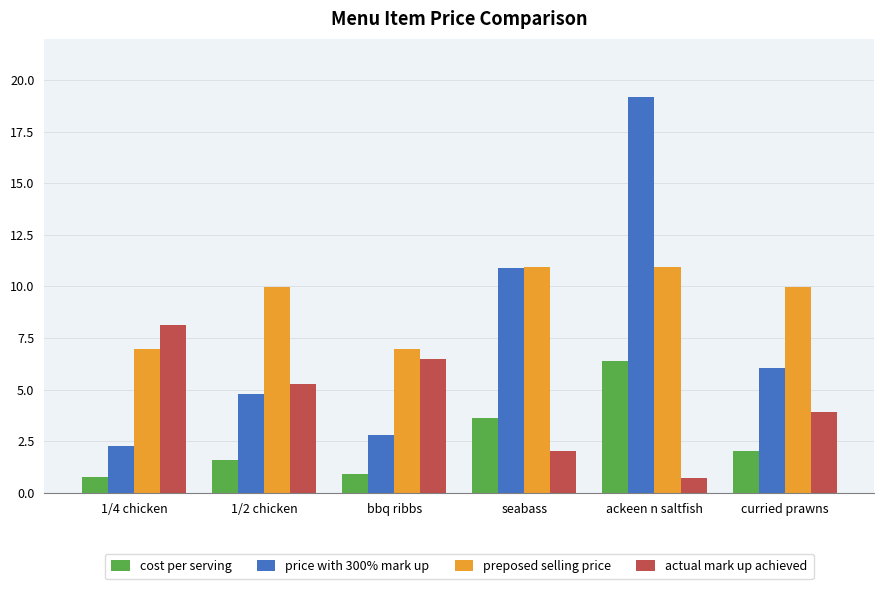

What value does the price with 300% mark up series have at bbq ribbs?

2.8